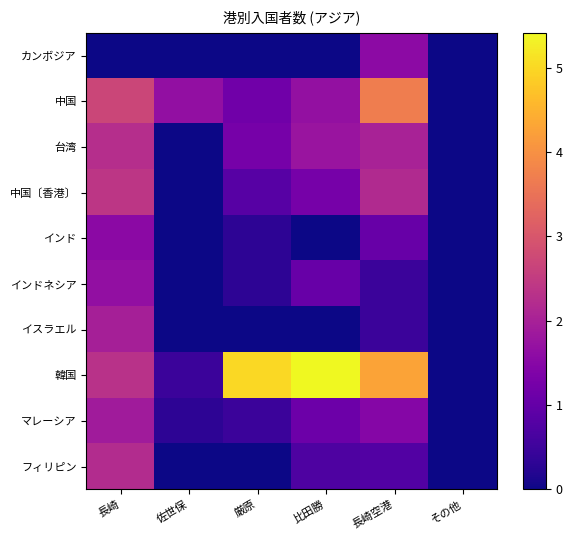

Reading left to right, what are all the values shown in this chart?

カンボジア: 長崎=0.0	佐世保=0.0	厳原=0.0	比田勝=0.0	長崎空港=1.6	その他=0.0
中国: 長崎=2.7	佐世保=1.7	厳原=1.2	比田勝=1.7	長崎空港=3.7	その他=0.0
台湾: 長崎=2.2	佐世保=0.0	厳原=1.3	比田勝=1.8	長崎空港=2.0	その他=0.0
中国〔香港〕: 長崎=2.4	佐世保=0.0	厳原=0.8	比田勝=1.3	長崎空港=2.2	その他=0.0
インド: 長崎=1.5	佐世保=0.0	厳原=0.3	比田勝=0.0	長崎空港=1.0	その他=0.0
インドネシア: 長崎=1.7	佐世保=0.0	厳原=0.3	比田勝=1.0	長崎空港=0.5	その他=0.0
イスラエル: 長崎=2.0	佐世保=0.0	厳原=0.0	比田勝=0.0	長崎空港=0.5	その他=0.0
韓国: 長崎=2.3	佐世保=0.5	厳原=5.0	比田勝=5.4	長崎空港=4.3	その他=0.0
マレーシア: 長崎=1.9	佐世保=0.3	厳原=0.5	比田勝=1.1	長崎空港=1.5	その他=0.0
フィリピン: 長崎=2.2	佐世保=0.0	厳原=0.0	比田勝=0.7	長崎空港=0.8	その他=0.0